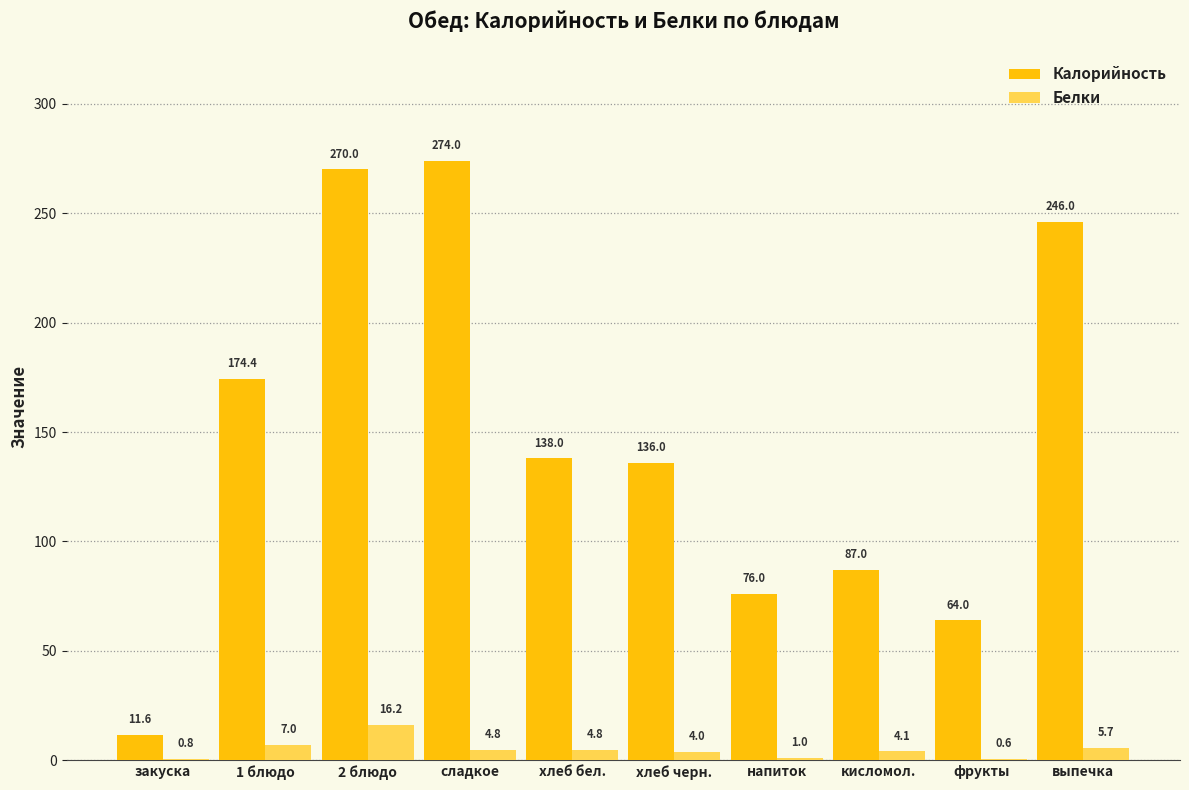

The Калорийность series shows 215.1 at хлеб черн.. True or false?

False